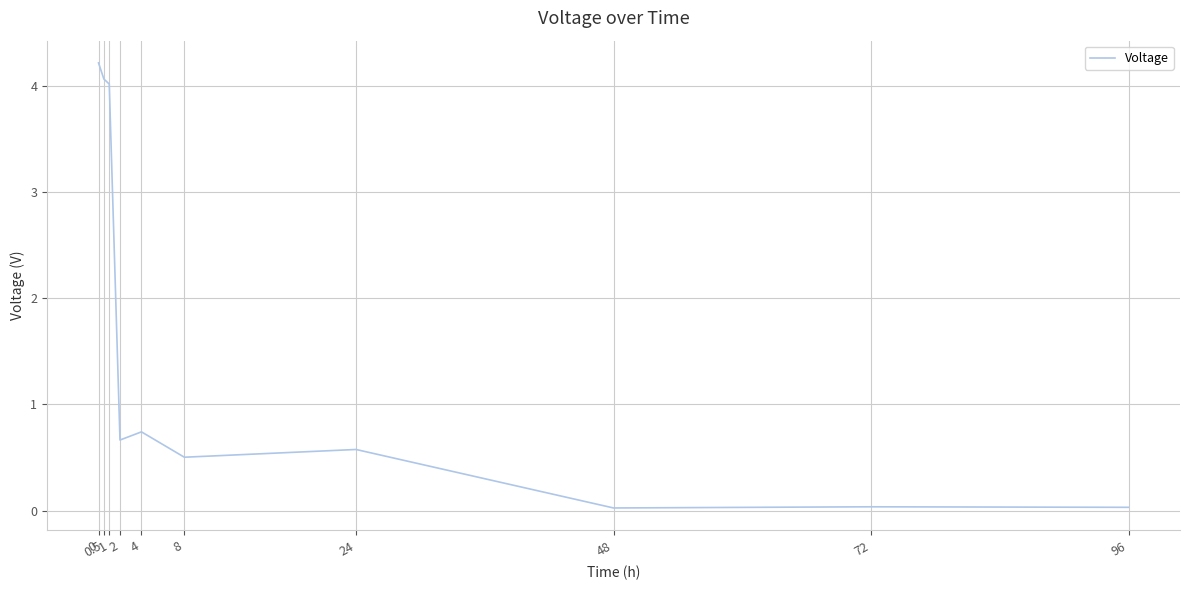

What is the label of the 6th point from the right?

4